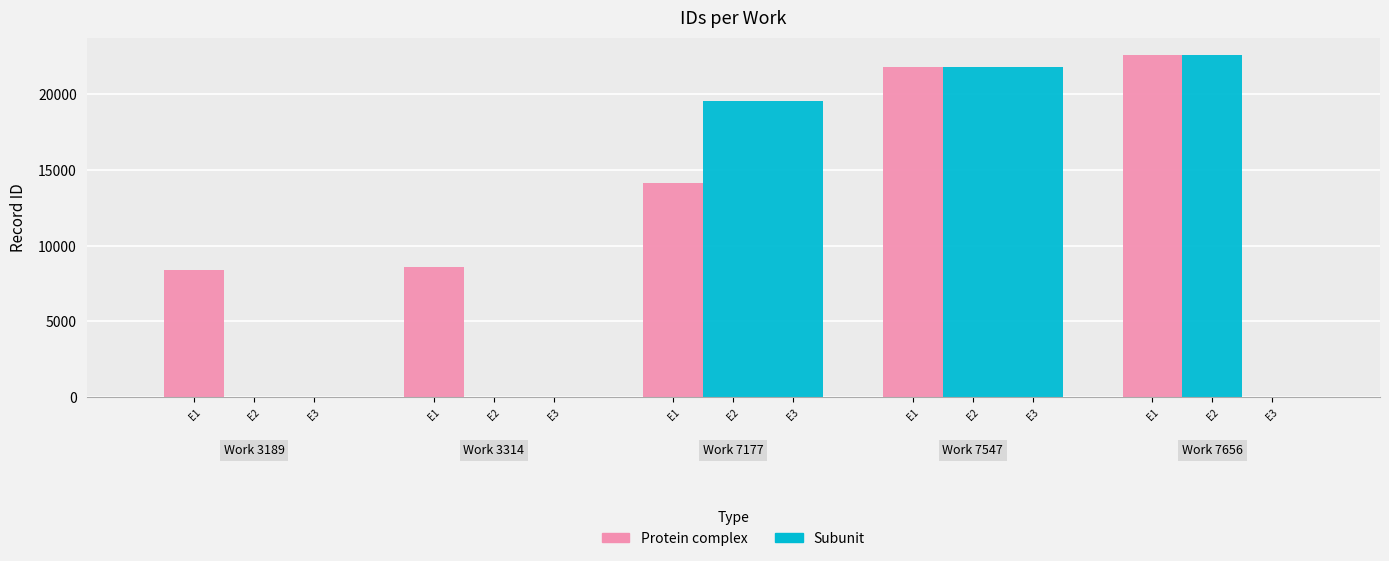

Which has a higher value, E3 or E1?

E3